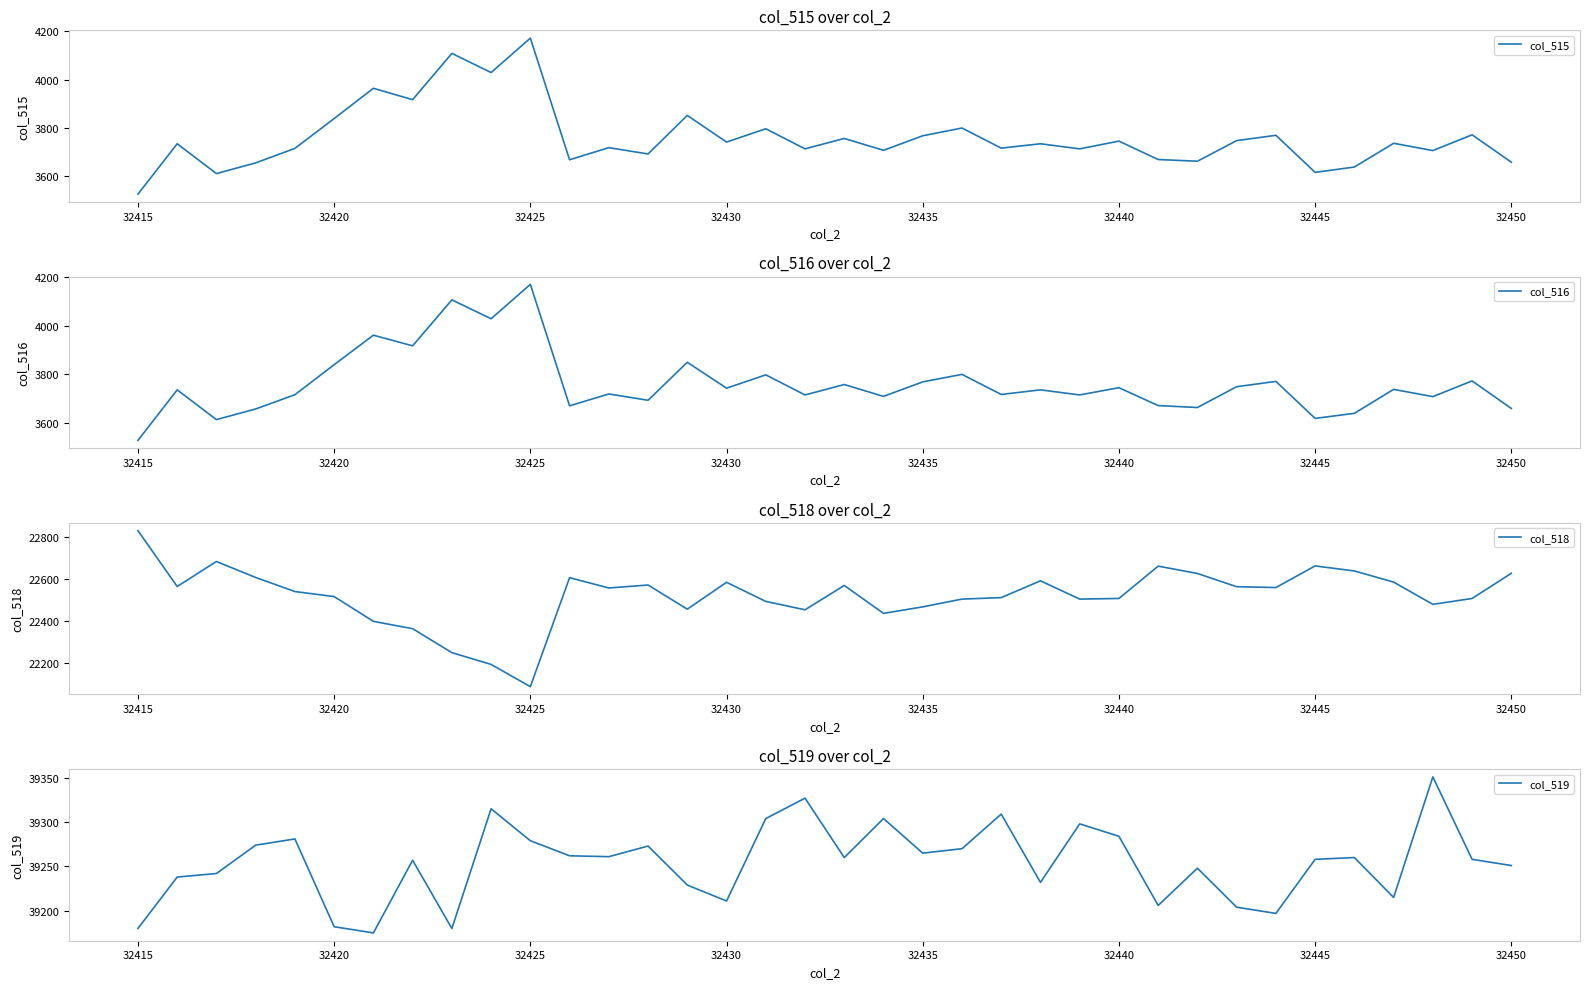

What is the lowest value of the col_515 series?

3527